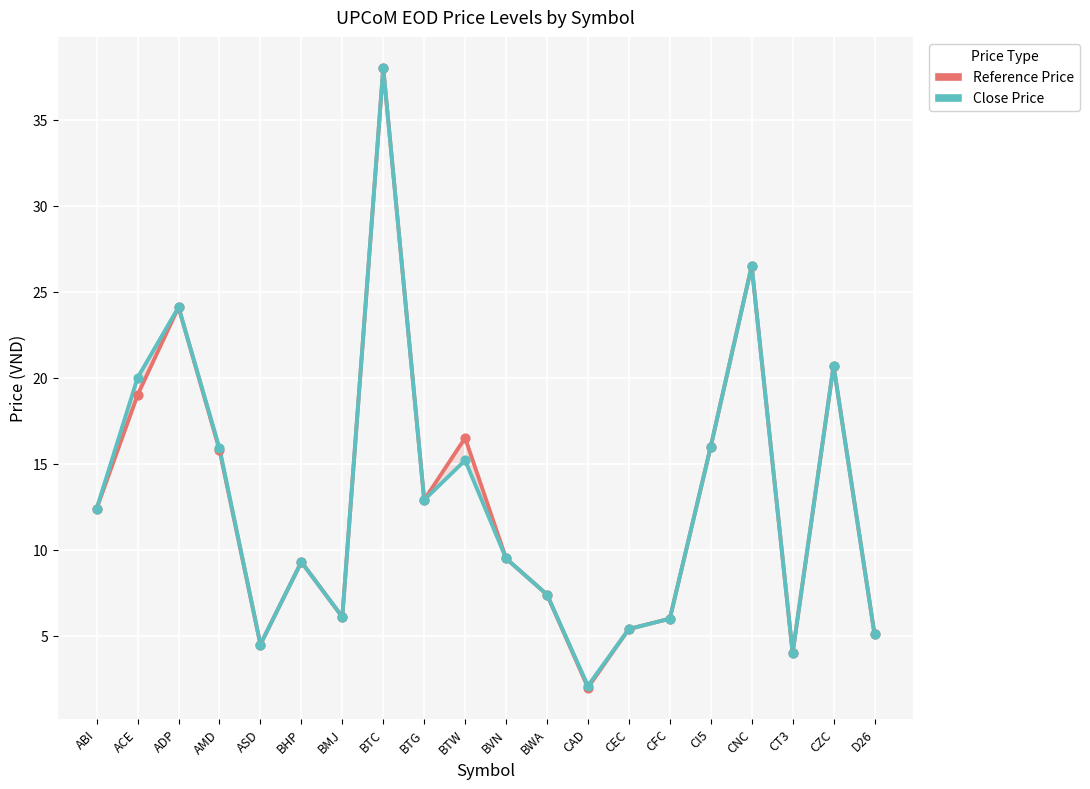

Is the value of Close Price at CAD greater than the value of Reference Price at BWA?

No